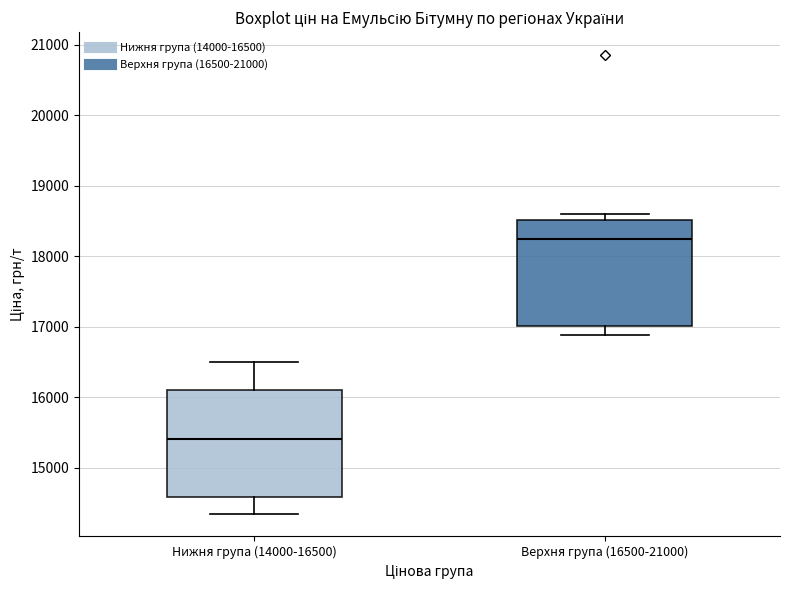

Reading left to right, read every box against the y-axis: the position of its median line, the range the box covers, and the ends of its whiskers. The values are not printed on the chart, so give them approximately, as read against the axis.

Нижня група (14000-16500): median 15400, box 14600 to 16100, whiskers 14400 to 16500
Верхня група (16500-21000): median 18200, box 17000 to 18500, whiskers 16900 to 18600